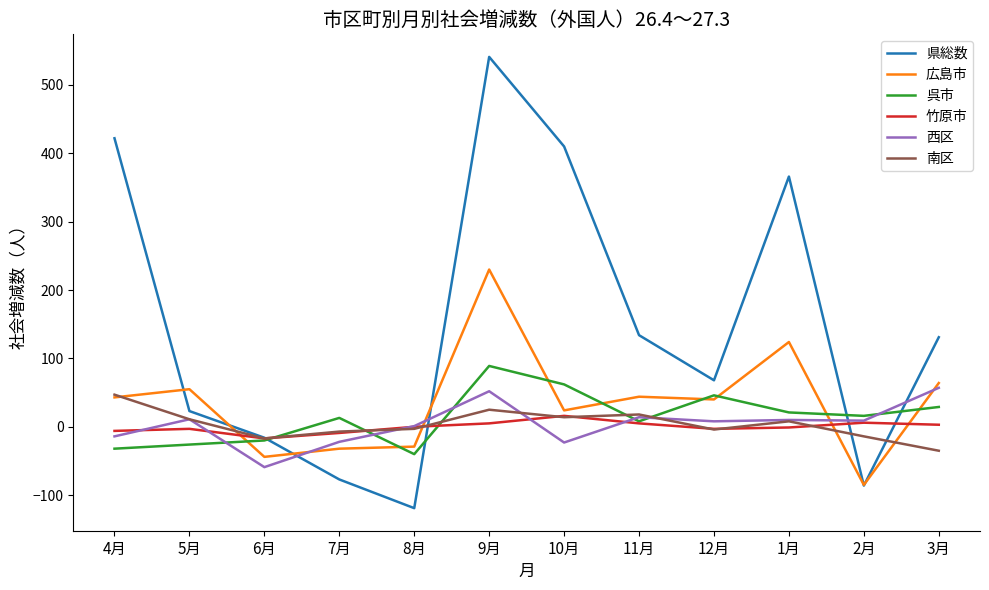

Where is the first local minimum for 広島市?

6月